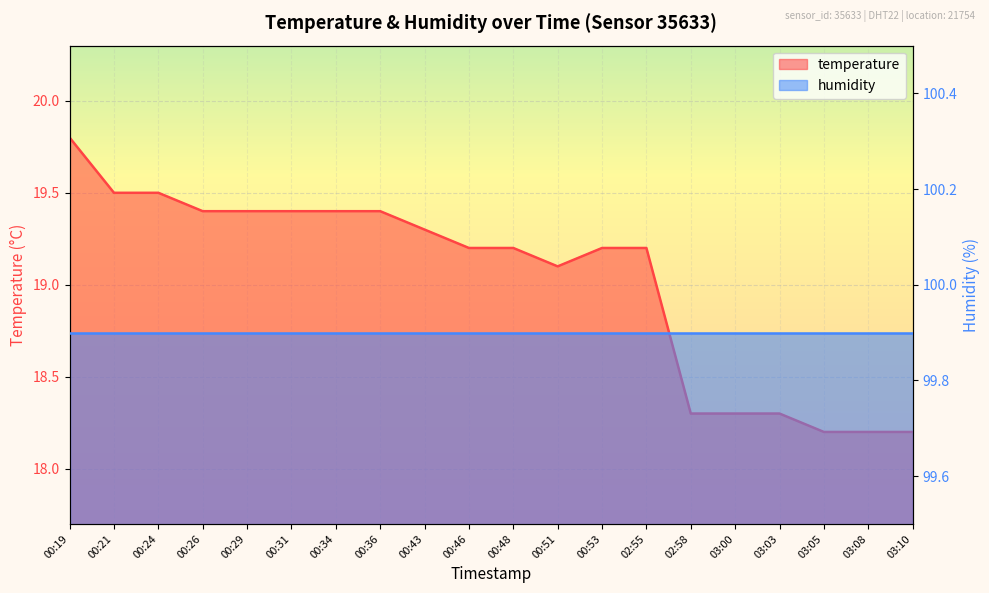

List the labels in order of value, largest first.

00:19, 00:21, 00:24, 00:26, 00:29, 00:31, 00:34, 00:36, 00:43, 00:46, 00:48, 00:53, 02:55, 00:51, 02:58, 03:00, 03:03, 03:05, 03:08, 03:10